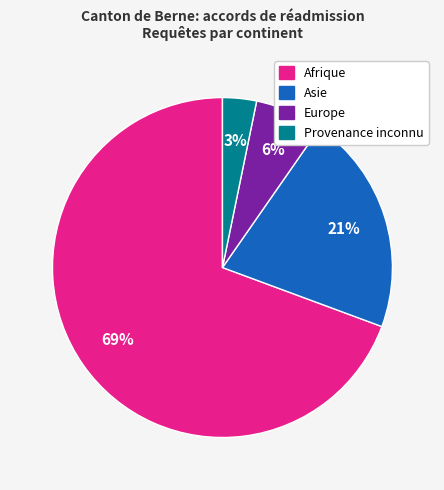

The Asie slice represents 7% of the pie. True or false?

False